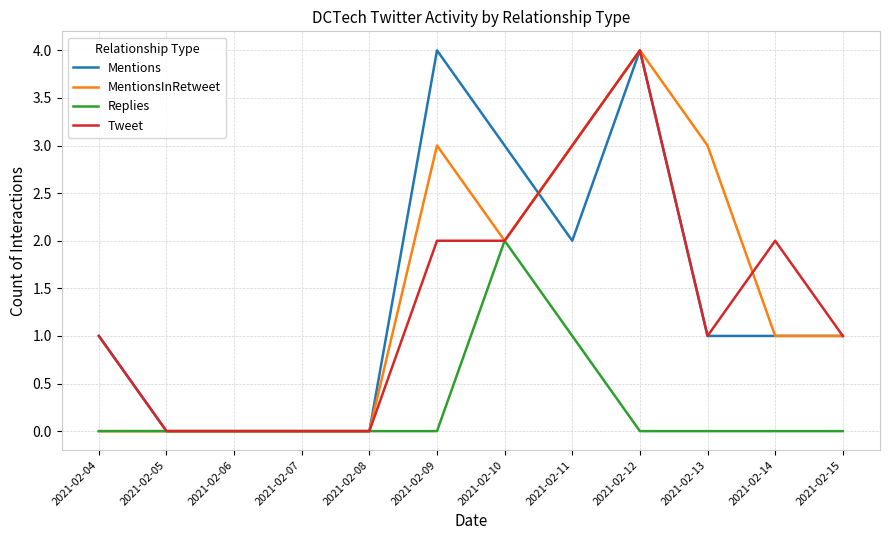

At which category is the sum across all series the highest?

2021-02-12